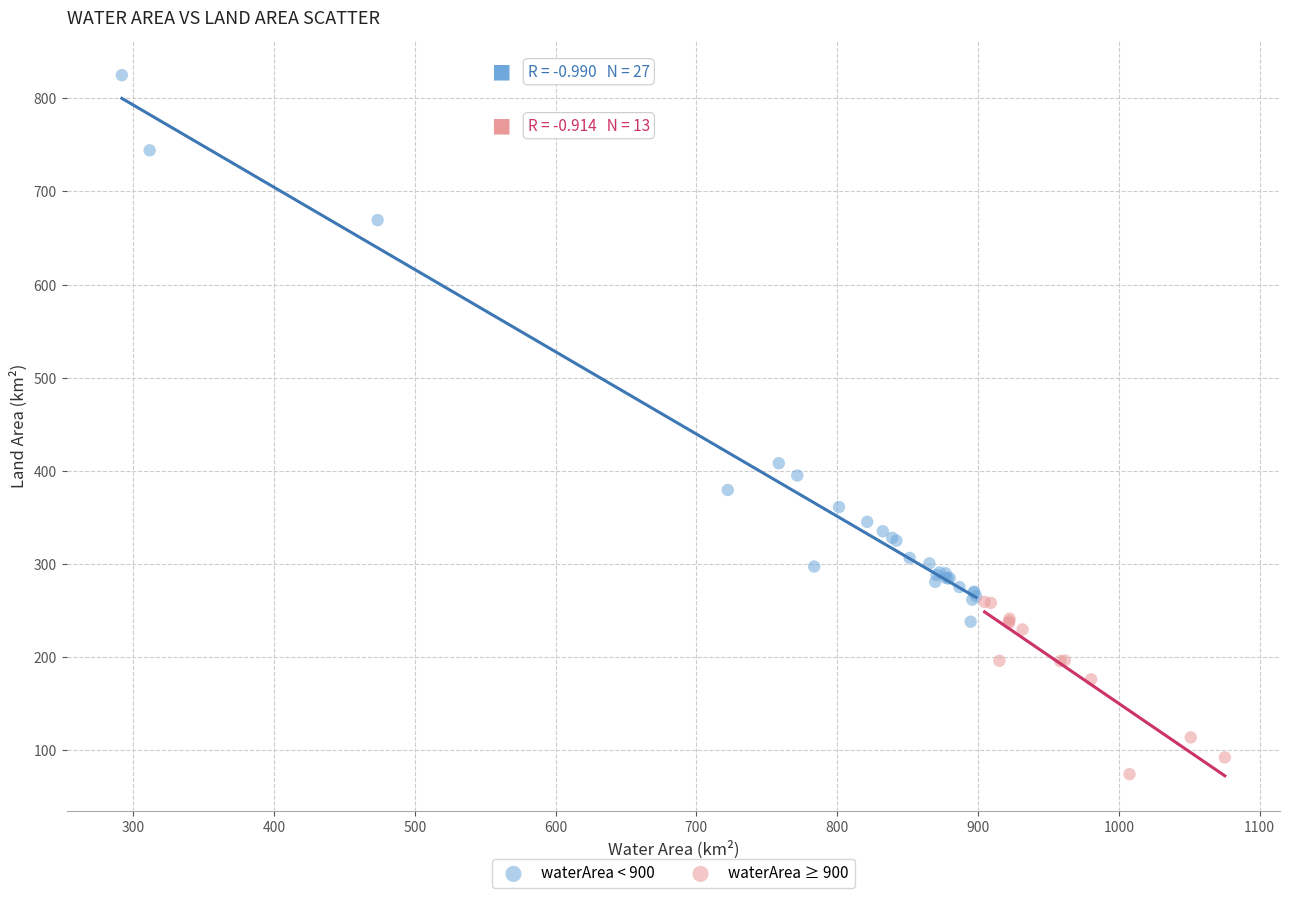

Which series reaches the maximum Y coordinate?

waterArea < 900